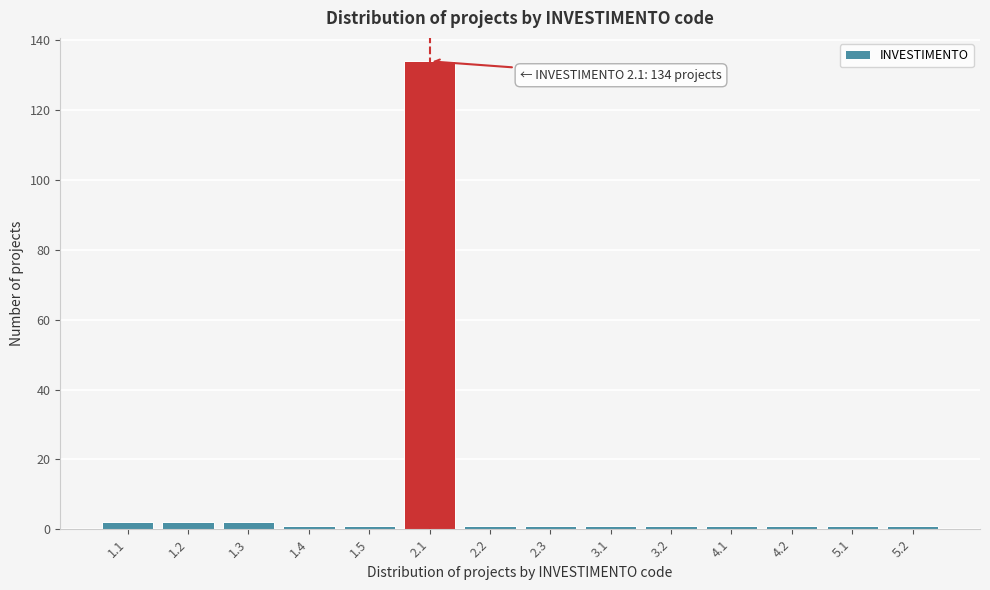

Reading left to right, what are all the values shown in this chart?

2	2	2	1	1	134	1	1	1	1	1	1	1	1